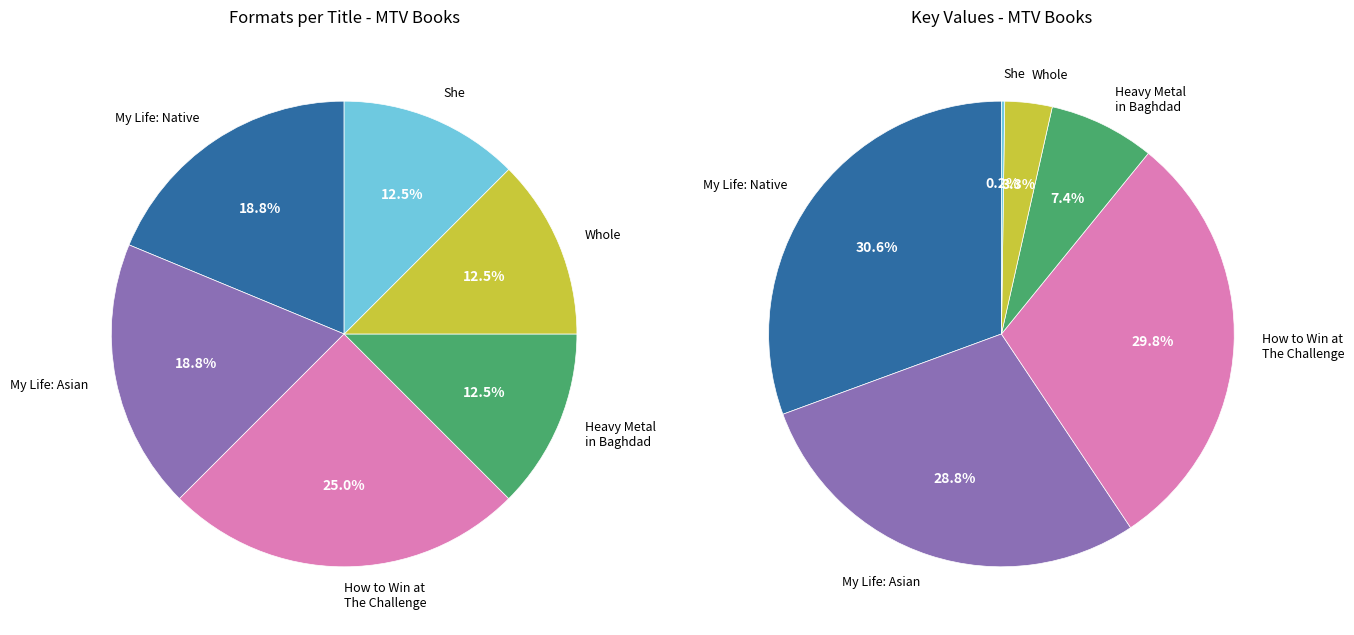

To the nearest percent, what percentage of the pie is Whole?

12%